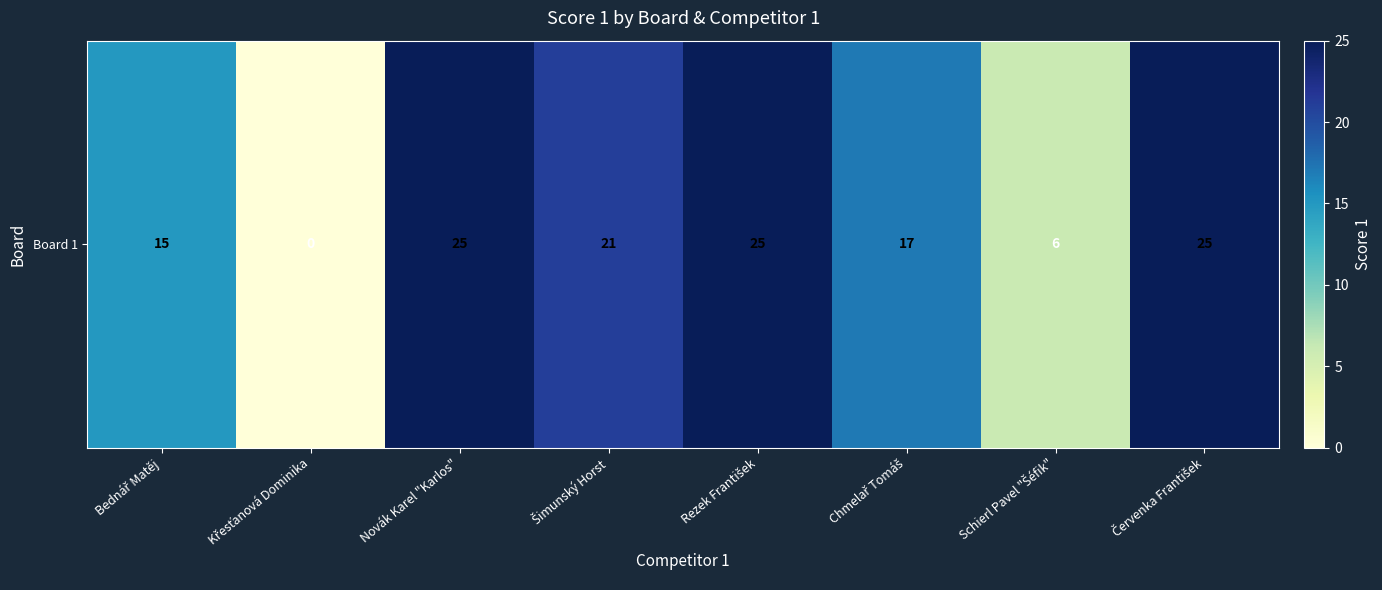

True or false: the data shows 25 at Červenka František.

True